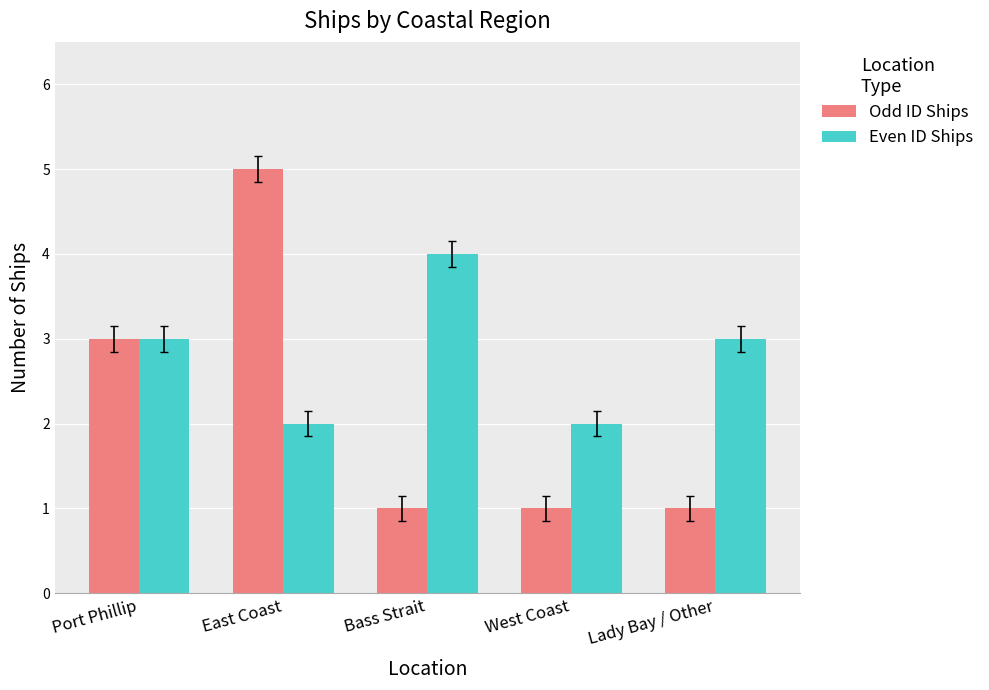

How many data points in Even ID Ships are less than 3?

2